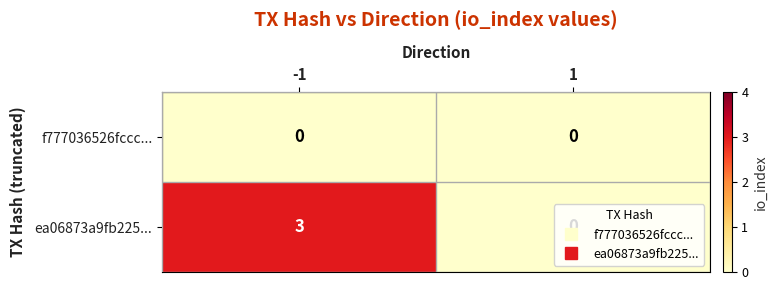

What is the sum of all ea06873a9fb225... values?

3